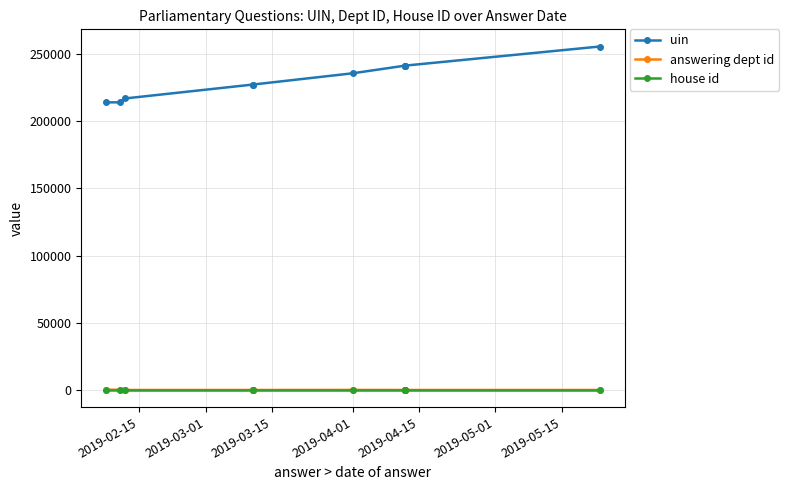

How many lines are shown in the chart?

3